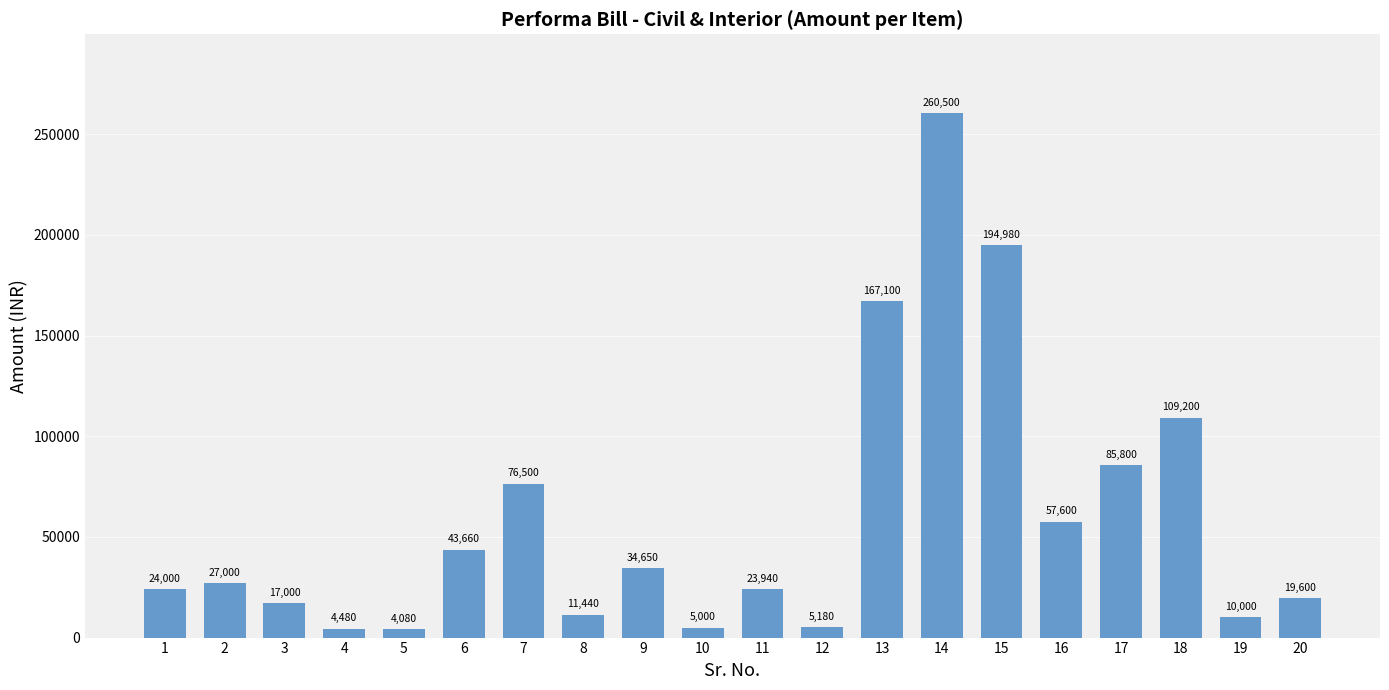

Reading right to left, list all the values displayed in this chart.

19600	10000	109200	85800	57600	194980	260500	167100	5180	23940	5000	34650	11440	76500	43660	4080	4480	17000	27000	24000